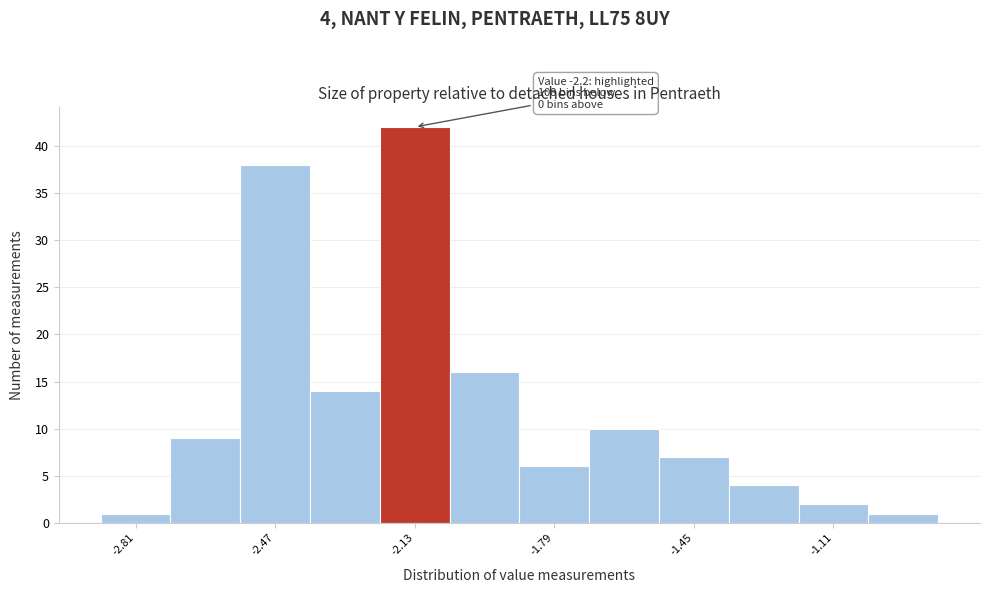

Read against the x-axis, roughly where is the centre of the tallest bar?

-2.10